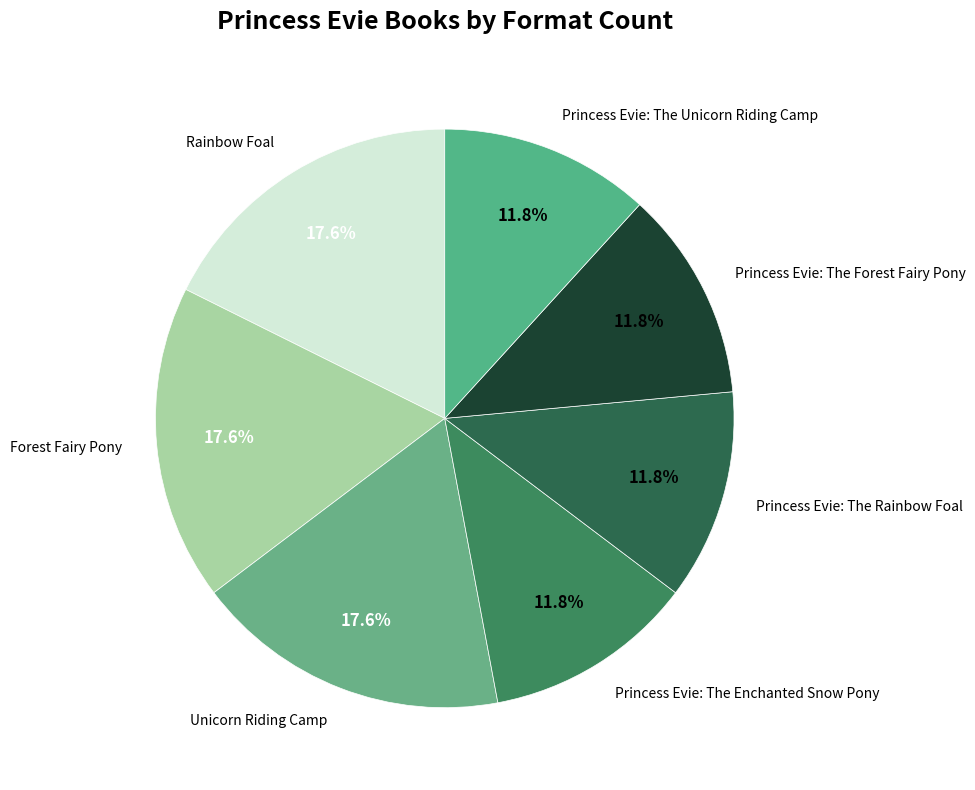

Does Forest Fairy Pony represent more than half of the total?

No